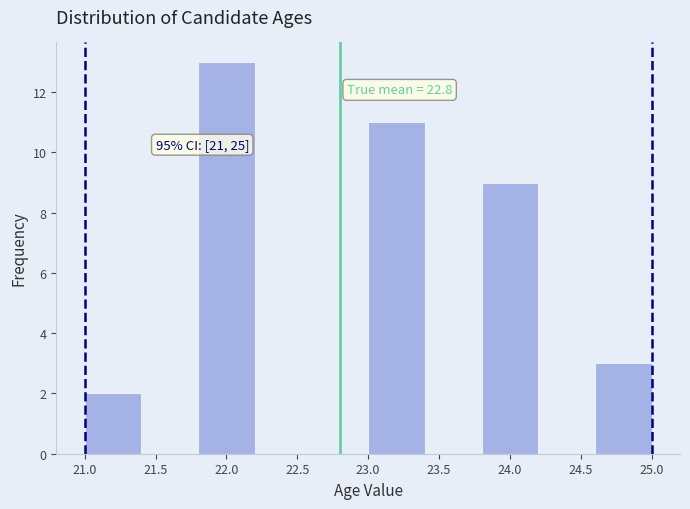

Over which range of the x-axis is the bar tallest?

21.8 to 22.2